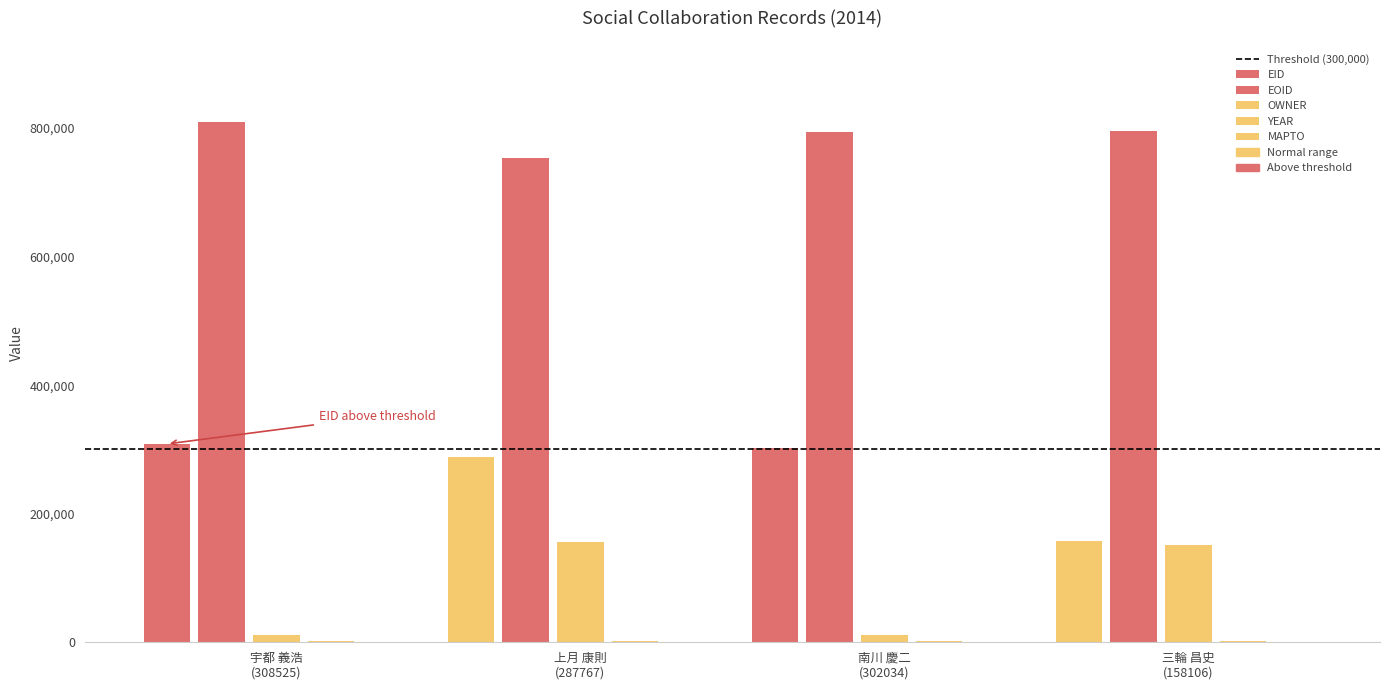

Does the chart contain stacked bars?

No